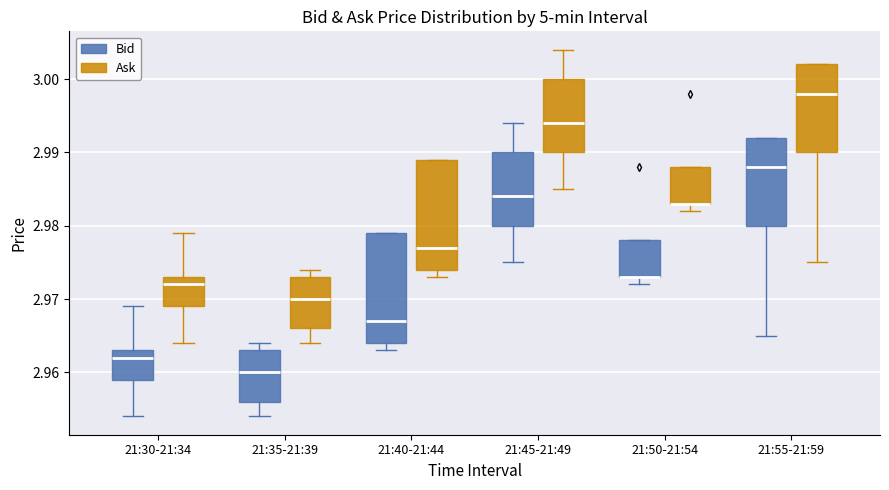

Reading left to right, transcribe this box plot: for each box, give where its median line is, the range the box spans, and where its two whiskers end, as read against the y-axis. The values are not printed on the chart, so give them approximately, as read against the axis.

21:30-21:34 (Bid): median 2.962, box 2.959 to 2.963, whiskers 2.954 to 2.969
21:30-21:34 (Ask): median 2.972, box 2.969 to 2.973, whiskers 2.964 to 2.979
21:35-21:39 (Bid): median 2.960, box 2.956 to 2.963, whiskers 2.954 to 2.964
21:35-21:39 (Ask): median 2.970, box 2.966 to 2.973, whiskers 2.964 to 2.974
21:40-21:44 (Bid): median 2.967, box 2.964 to 2.979, whiskers 2.963 to 2.979
21:40-21:44 (Ask): median 2.977, box 2.974 to 2.989, whiskers 2.973 to 2.989
21:45-21:49 (Bid): median 2.984, box 2.980 to 2.990, whiskers 2.975 to 2.994
21:45-21:49 (Ask): median 2.994, box 2.990 to 3.000, whiskers 2.985 to 3.004
21:50-21:54 (Bid): median 2.973 (drawn on the box's lower edge), box 2.973 to 2.978, whiskers 2.972 to 2.978
21:50-21:54 (Ask): median 2.983 (drawn on the box's lower edge), box 2.983 to 2.988, whiskers 2.982 to 2.988
21:55-21:59 (Bid): median 2.988, box 2.980 to 2.992, whiskers 2.965 to 2.992
21:55-21:59 (Ask): median 2.998, box 2.990 to 3.002, whiskers 2.975 to 3.002